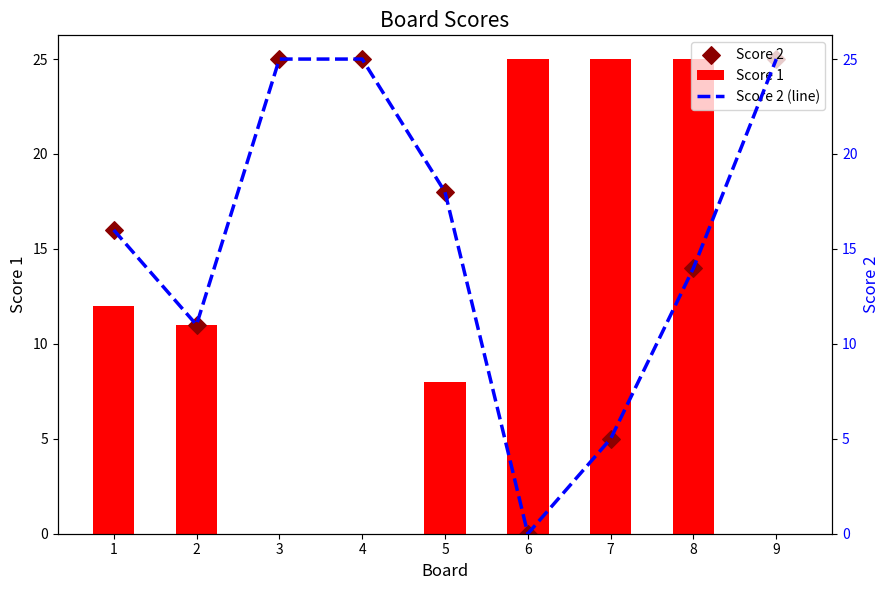

At how many categories does at least one series exceed 4?

9